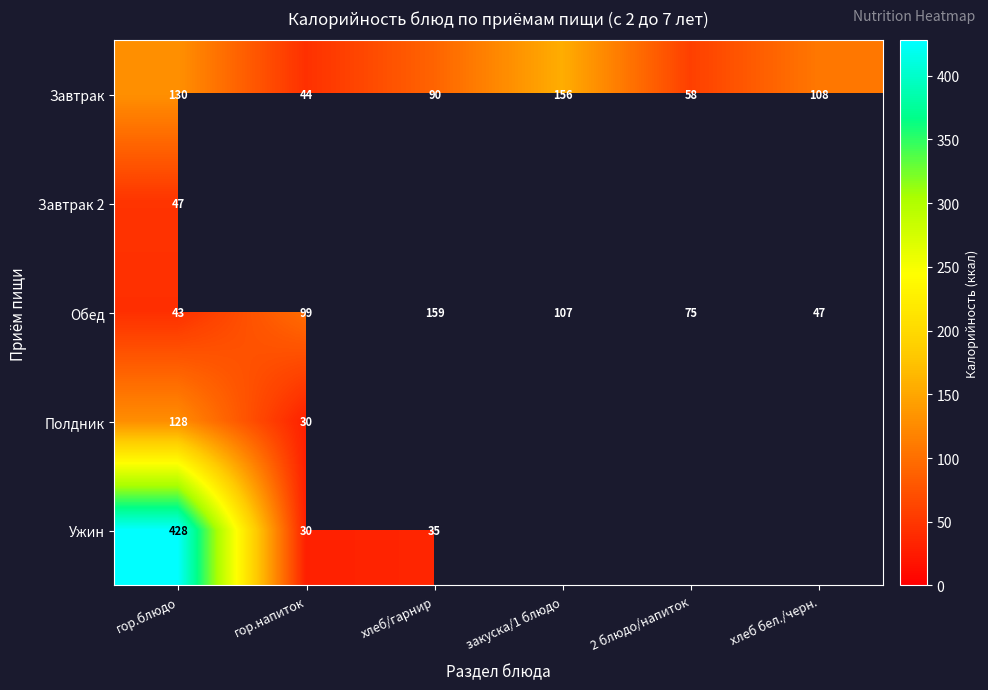

At which label does Обед reach its minimum?

гор.блюдо